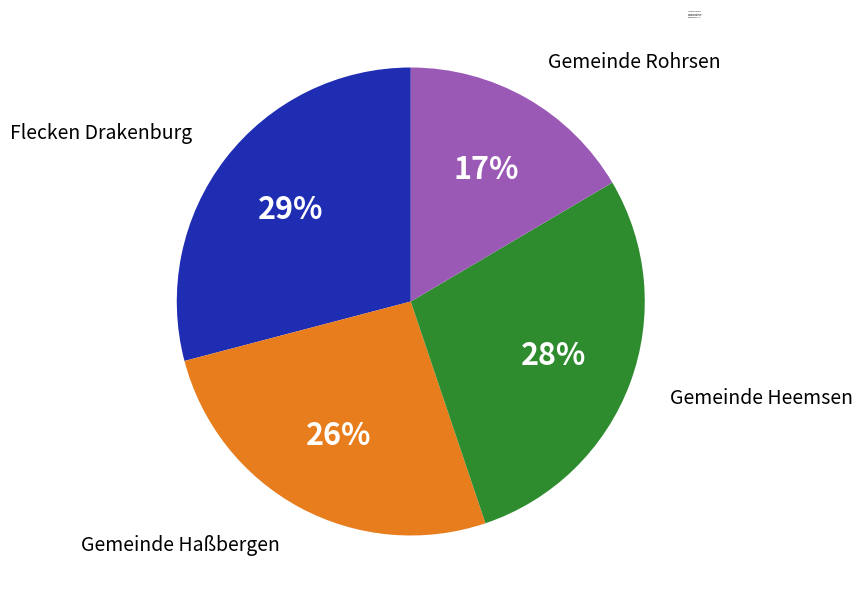

Does Gemeinde Haßbergen represent more than half of the total?

No